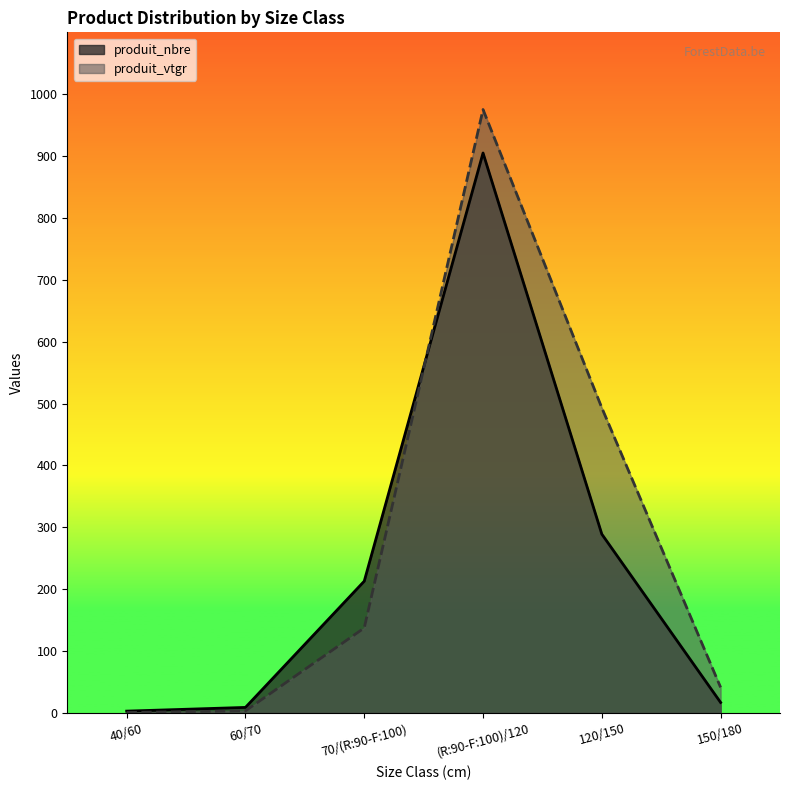

Which series has the largest range (max minus min)?

produit_vtgr